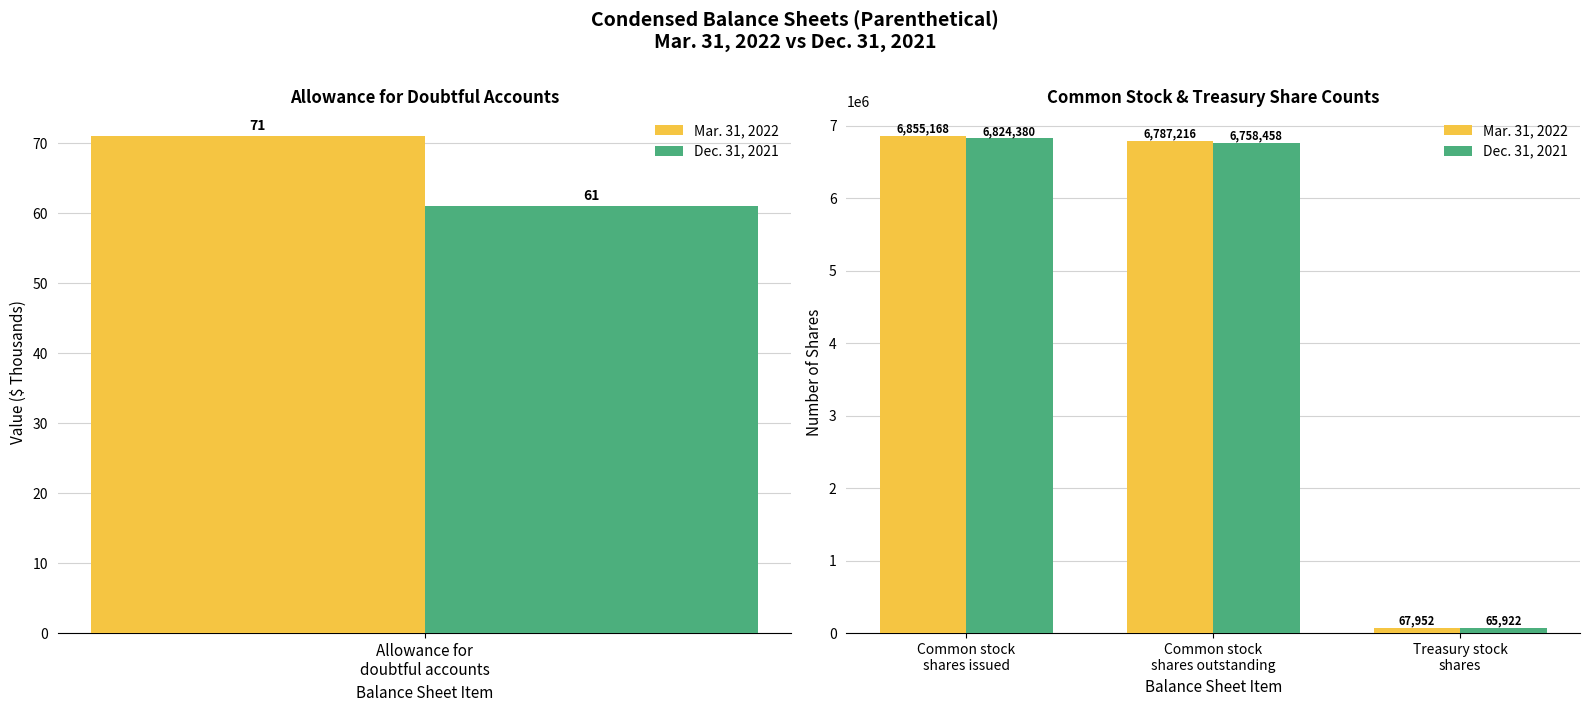

What is the maximum value for Mar. 31, 2022?

6855168